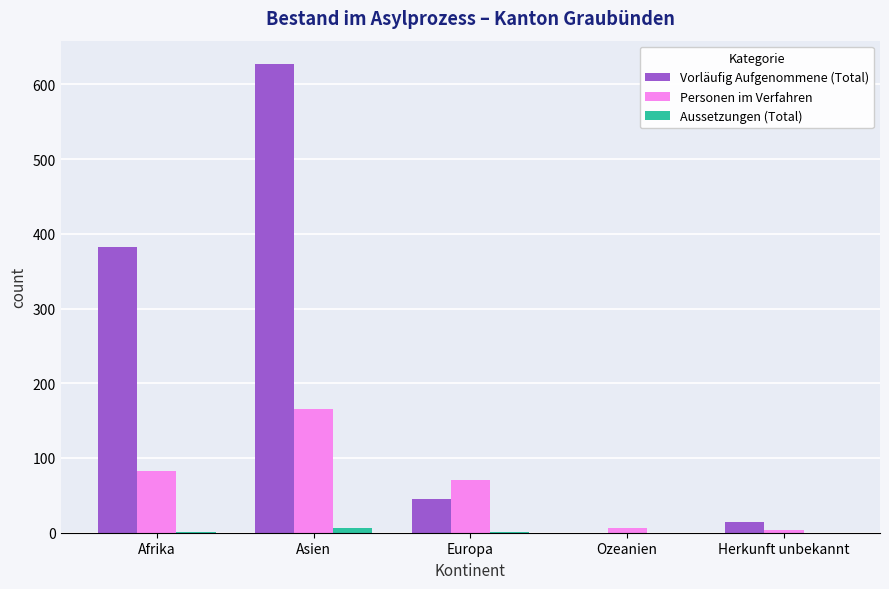

The value of Personen im Verfahren at Europa is 71. True or false?

True